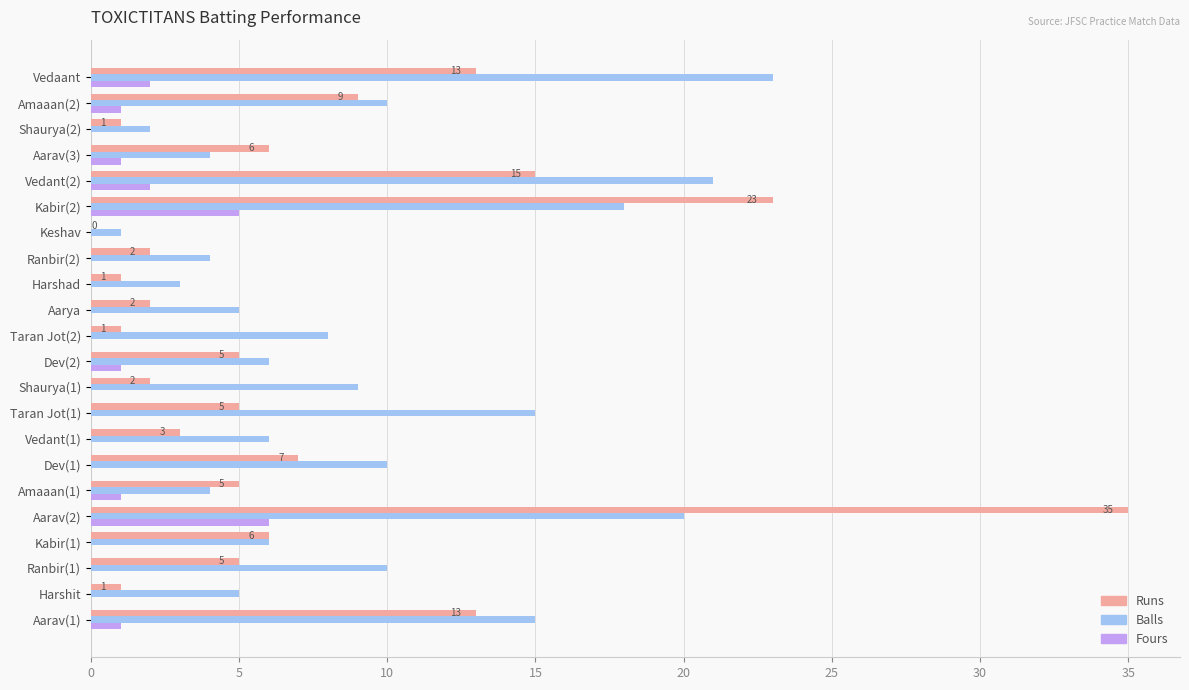

What is the sum of all Balls values?

205